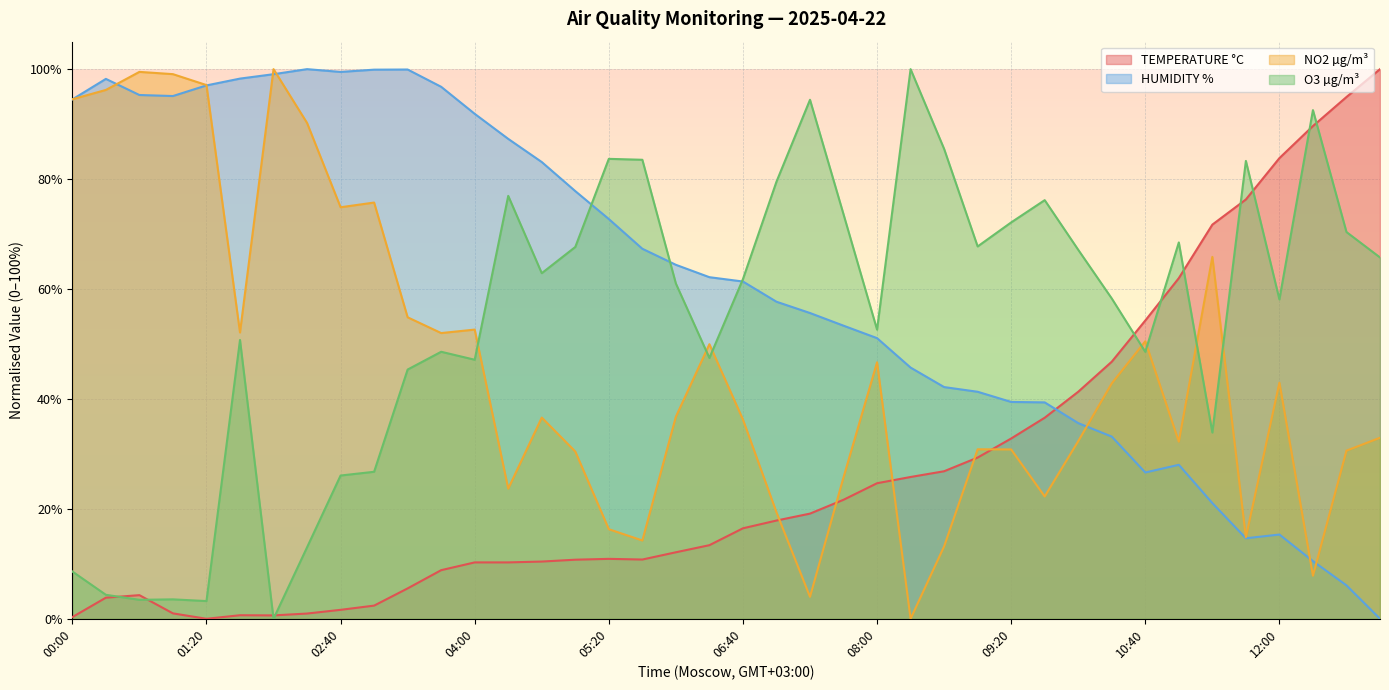

Which series has the largest total across all categories?

HUMIDITY %